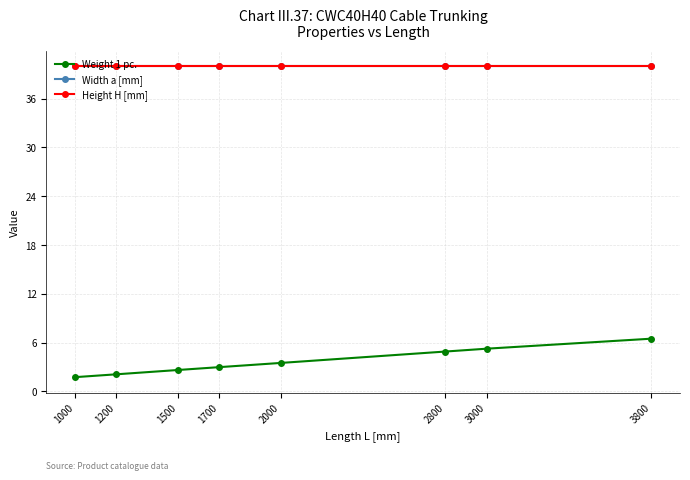

Is this an area chart (filled region under the line)?

No